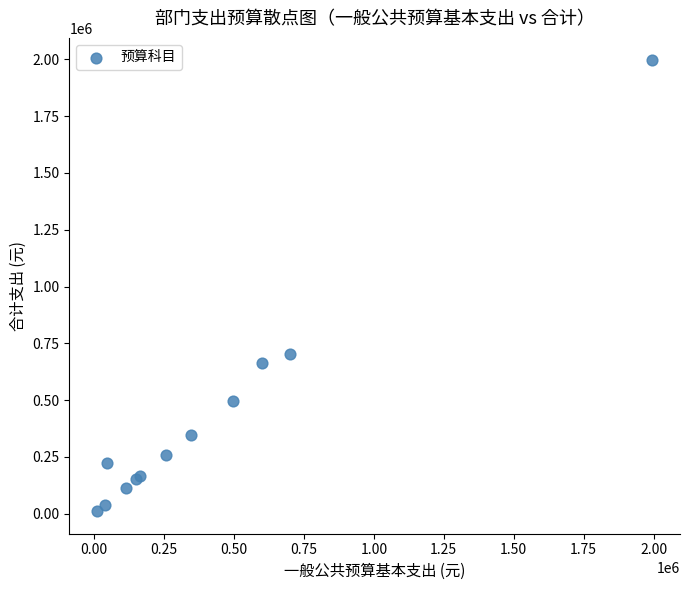

What Y value in the scatter plot is closest to 1003164?

701630.5